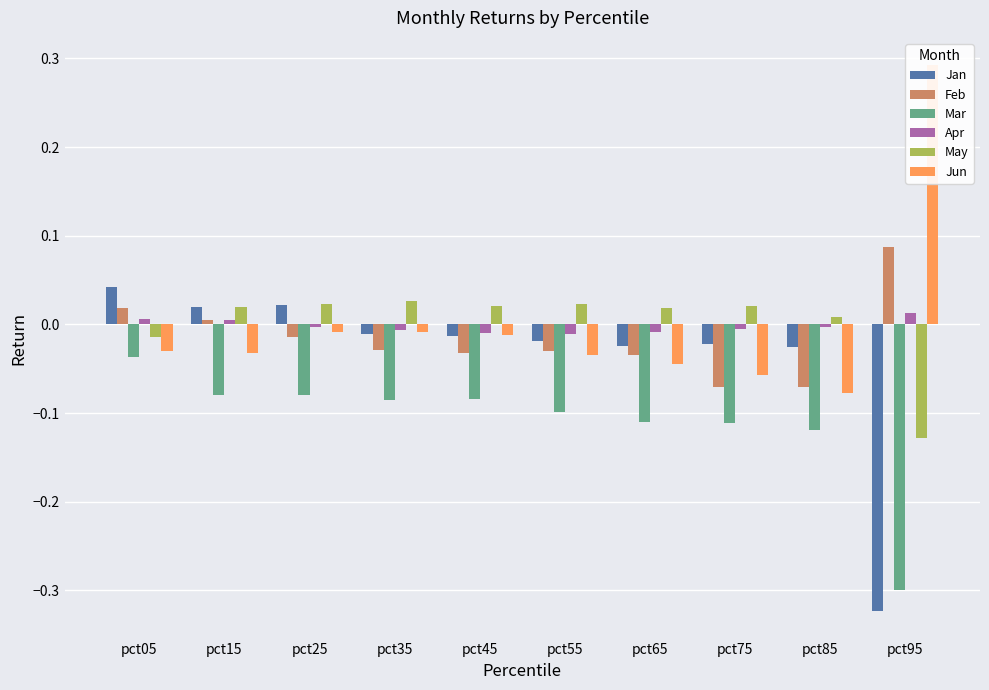

What is the sum of all Feb values?

-0.2